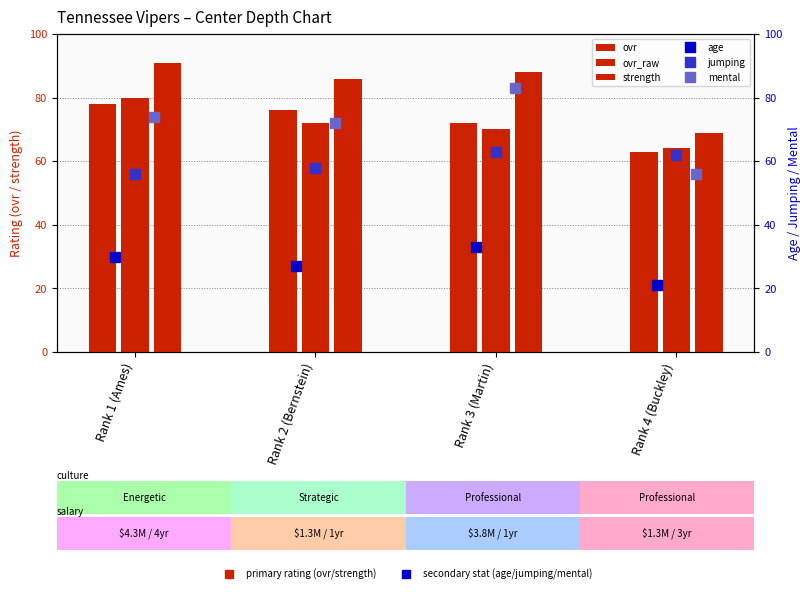

Which category has the highest value across all series?

Rank 1 (Ames)